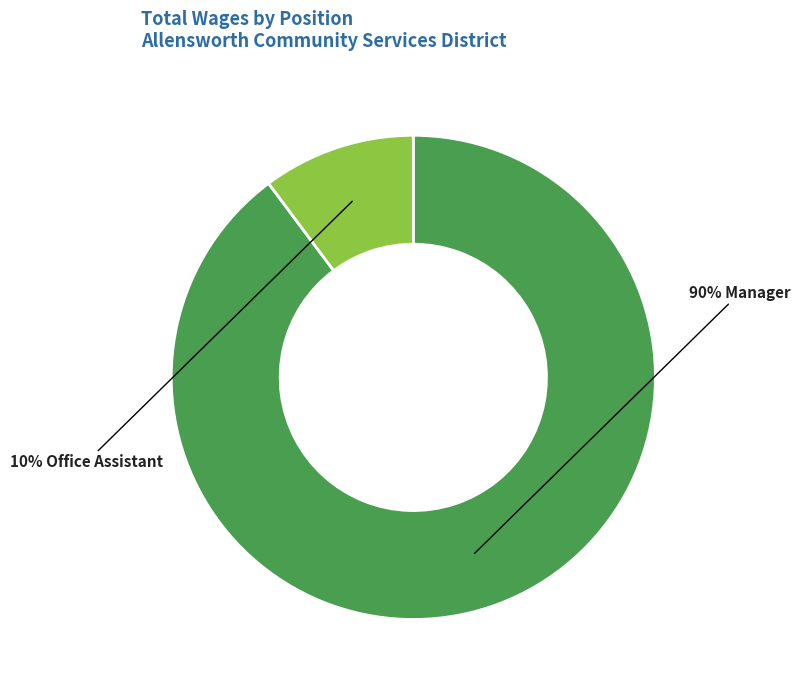

To the nearest percent, what is the average slice percentage?

50%